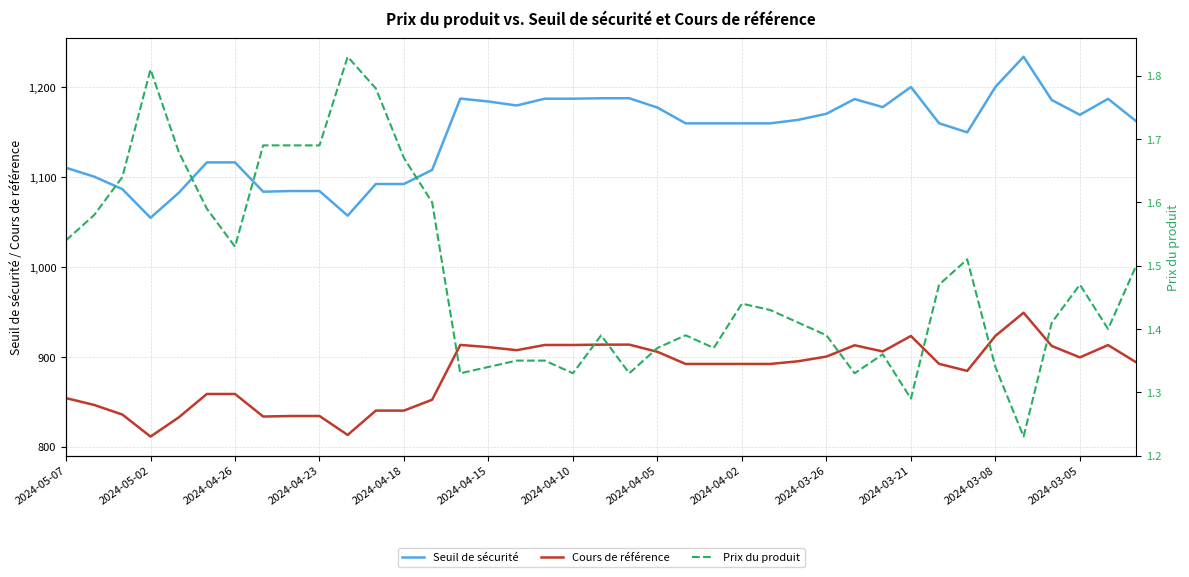

Which series has the largest range (max minus min)?

Seuil de sécurité